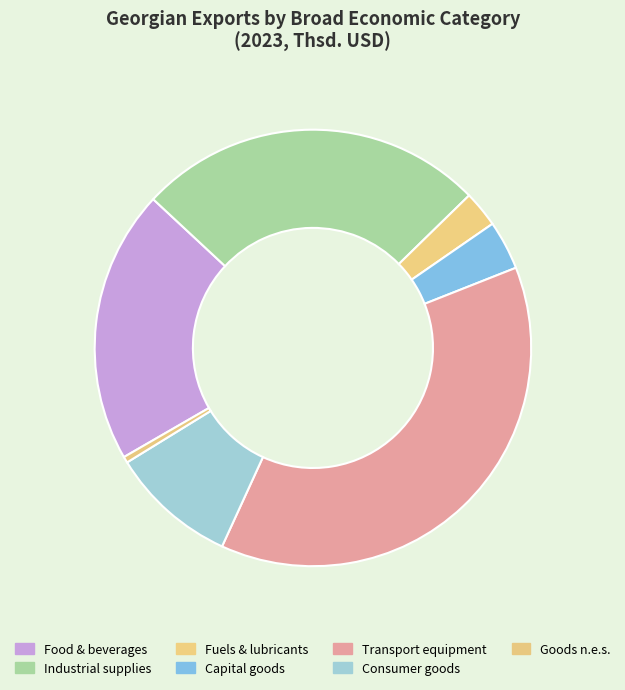

How many slices are in this pie chart?

7